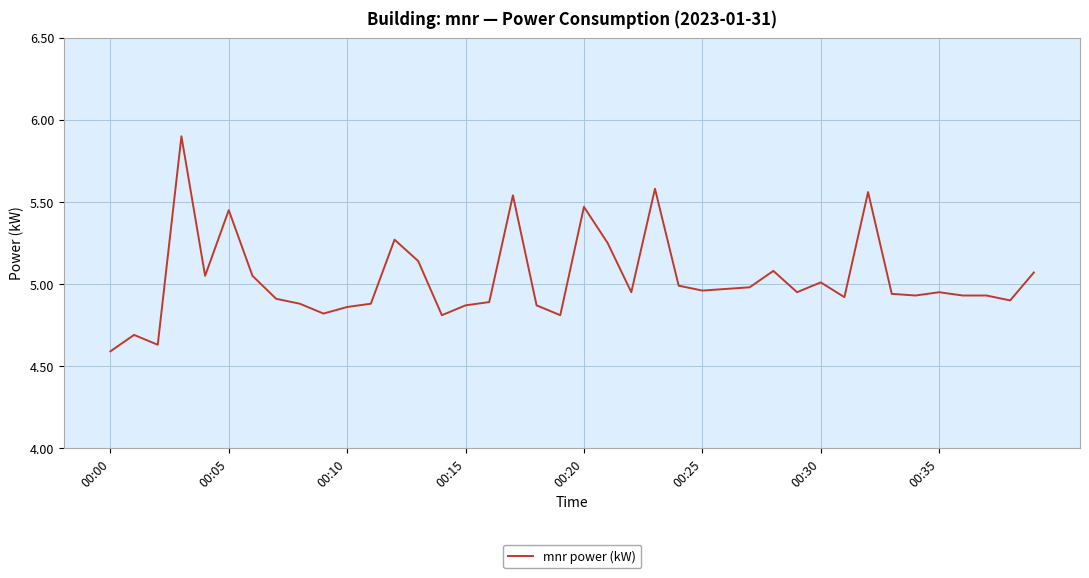

What is the maximum value shown in the chart?

5.9